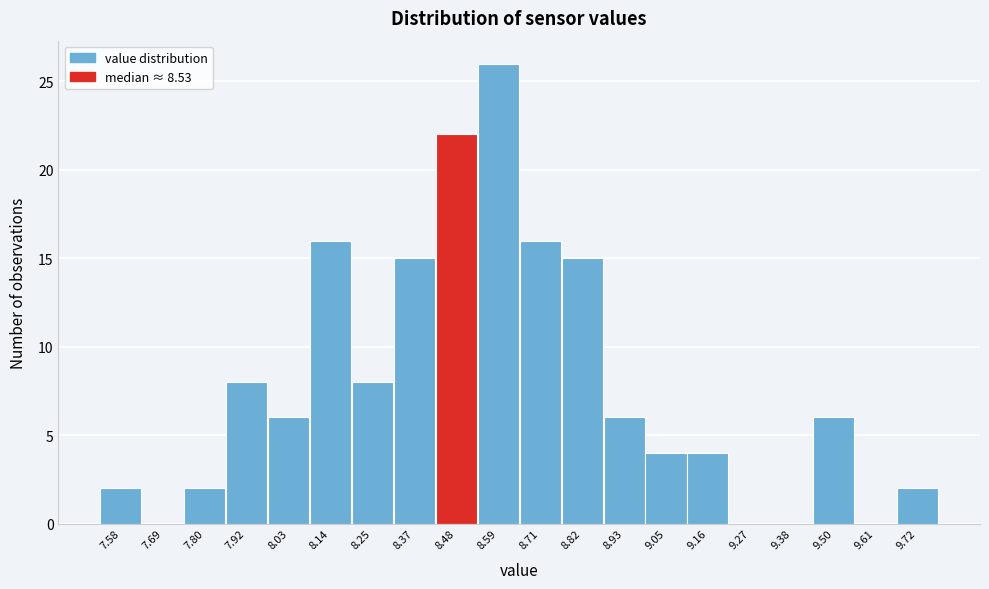

What is the height of the bar covering 8.42 to 8.54 on the x-axis? Neither the bar edges nor the heights are printed on the chart, so give them approximately, as read against the axes.

22